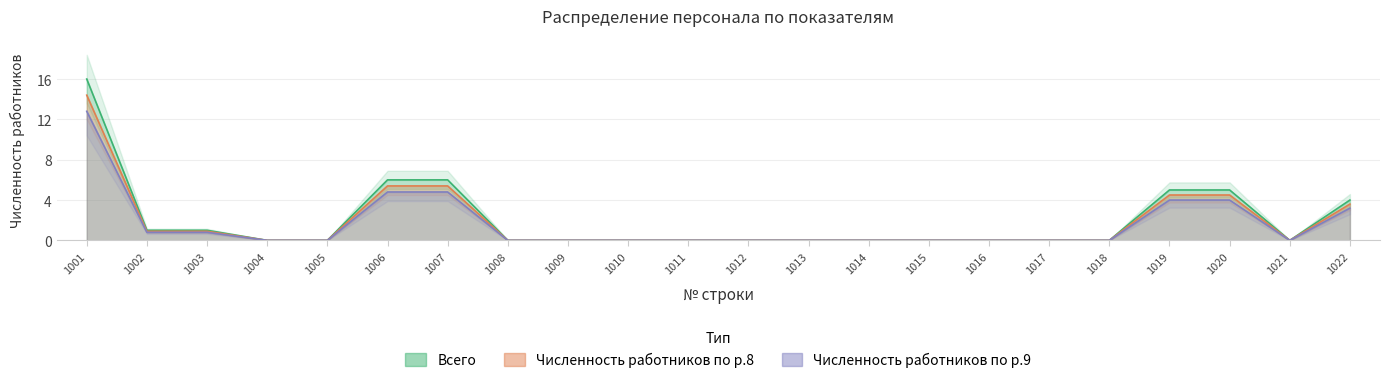

How many categories are shown in the chart?

22